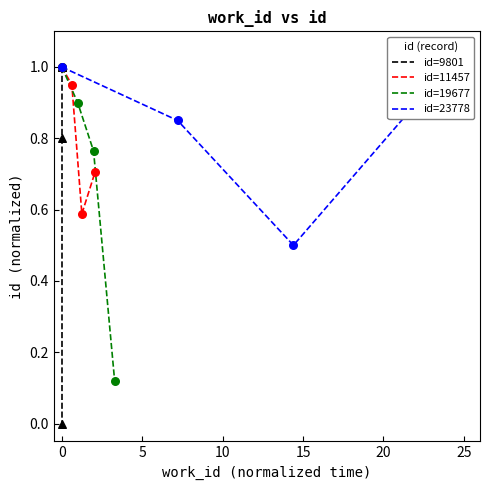

At how many categories does at least one series exceed 0?

4